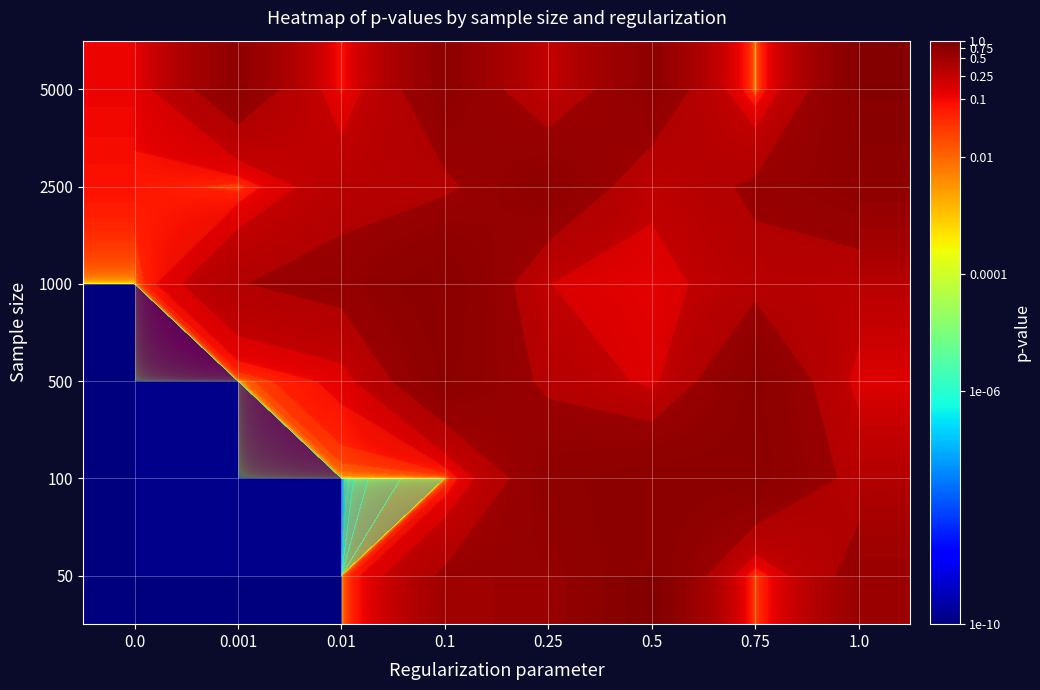

Rank the series by their maximum value, from lowest to highest.

2500, 500, 5000, 100, 50, 1000